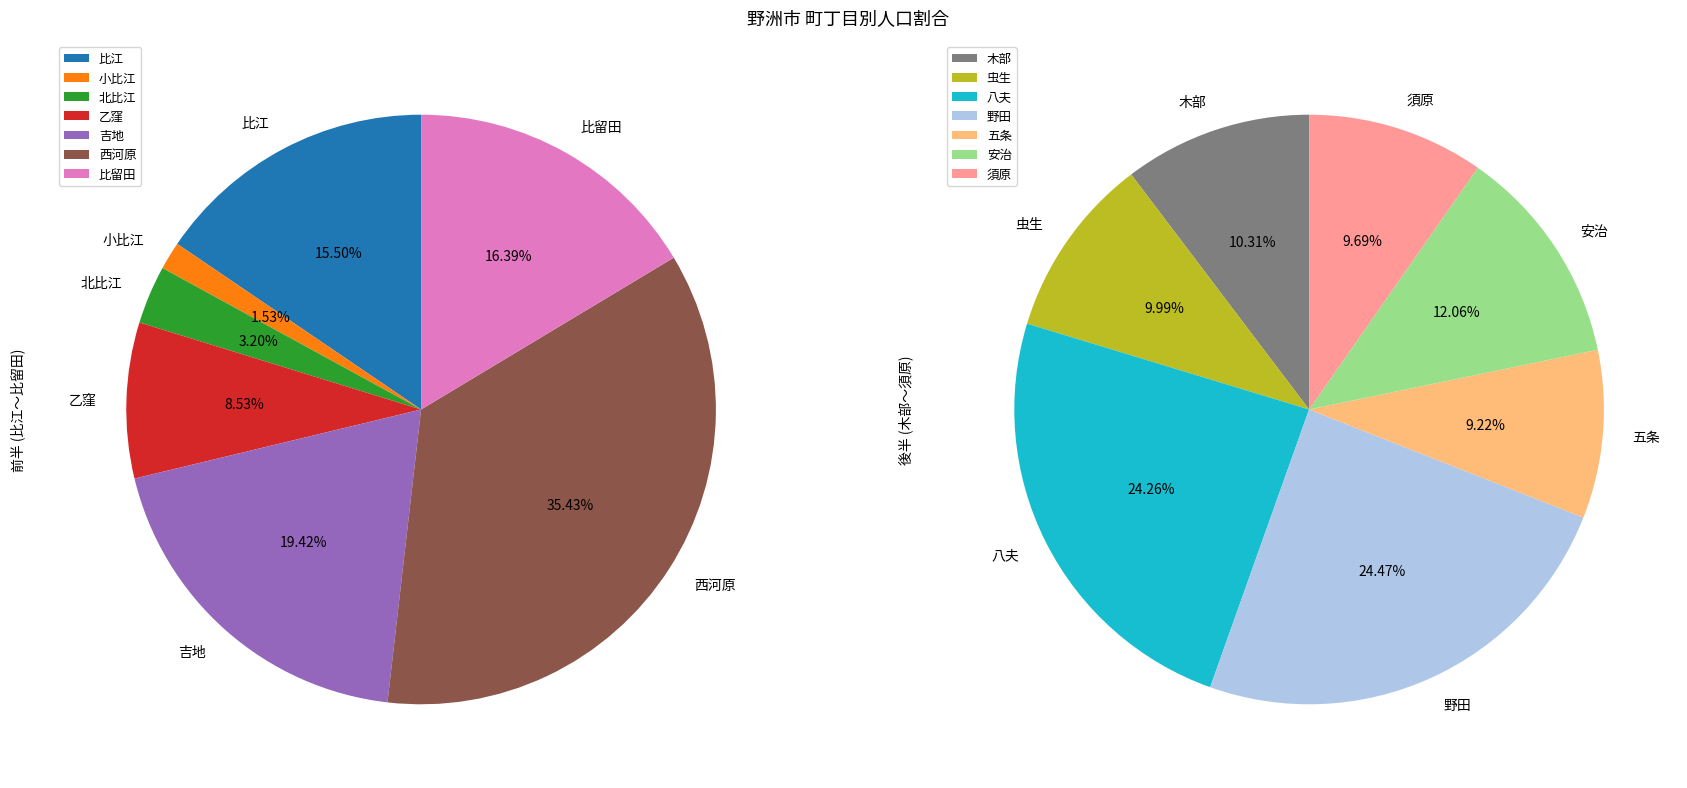

Between 安治 and 西河原, which is larger?

西河原